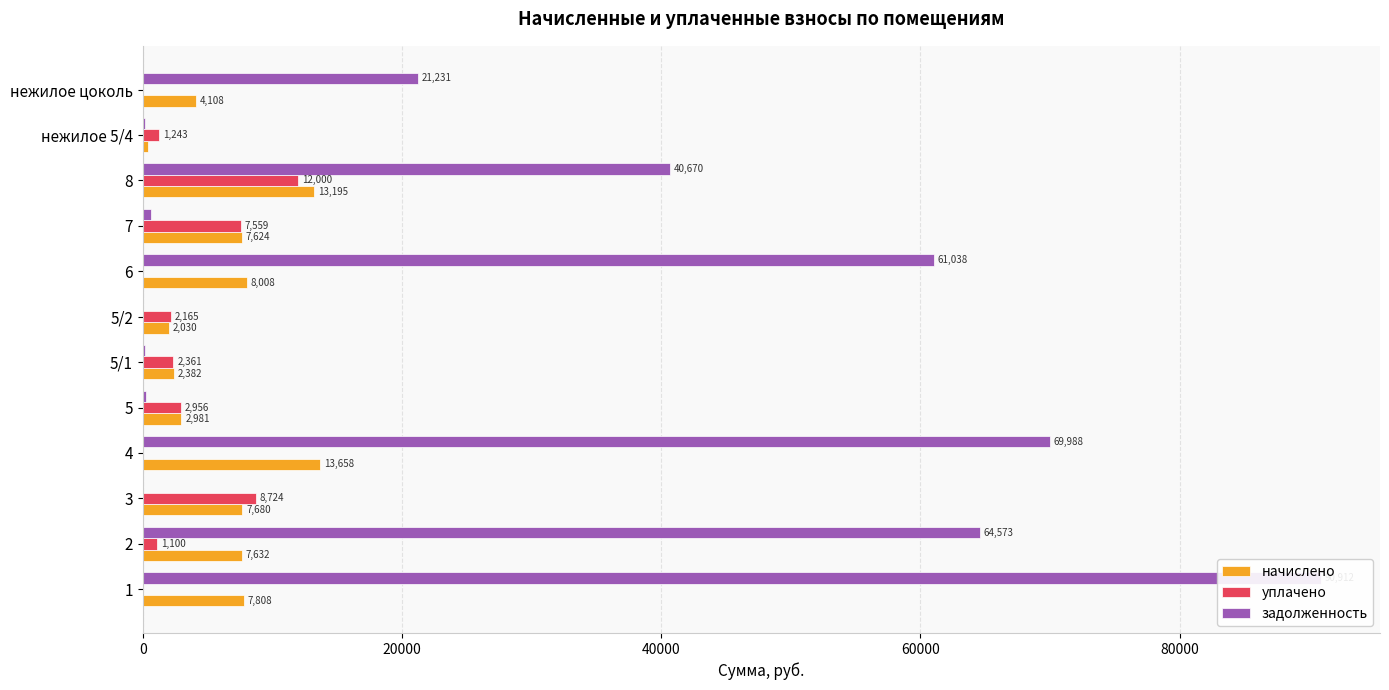

What is the average value of the задолженность series?

29138.5